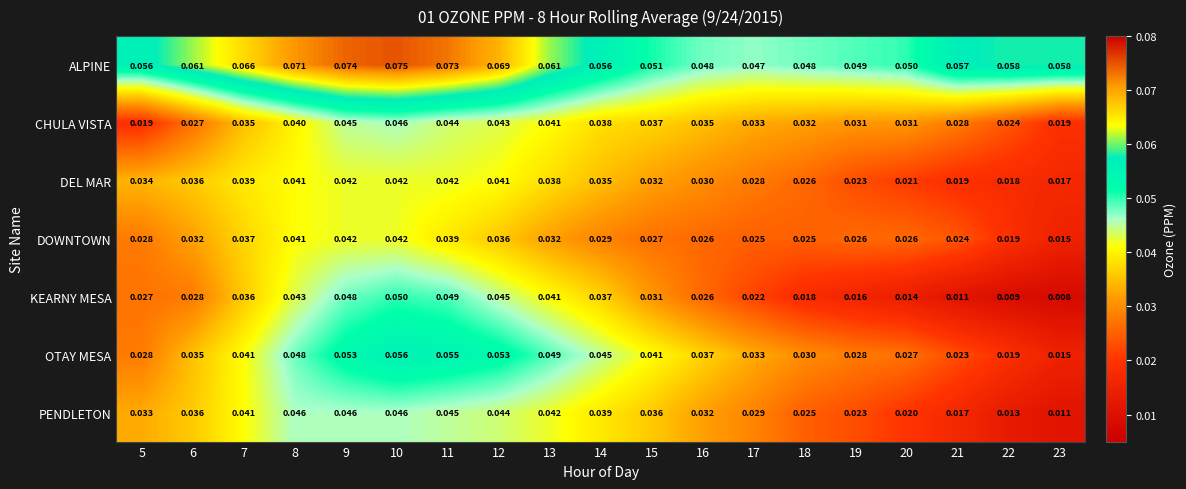

Between 10 and 11, which series saw the biggest shift?

DOWNTOWN